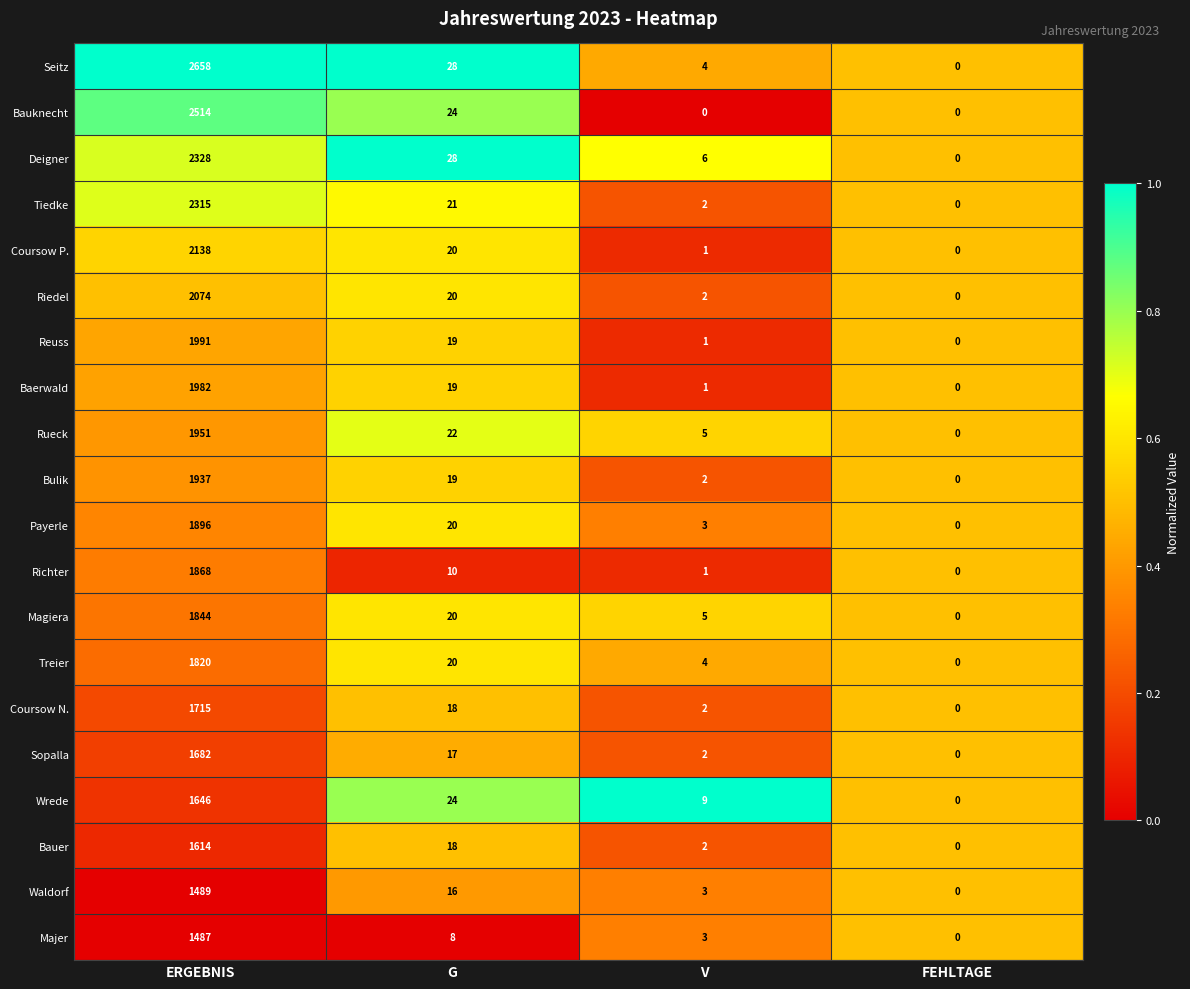

Which series has the largest total across all categories?

Seitz